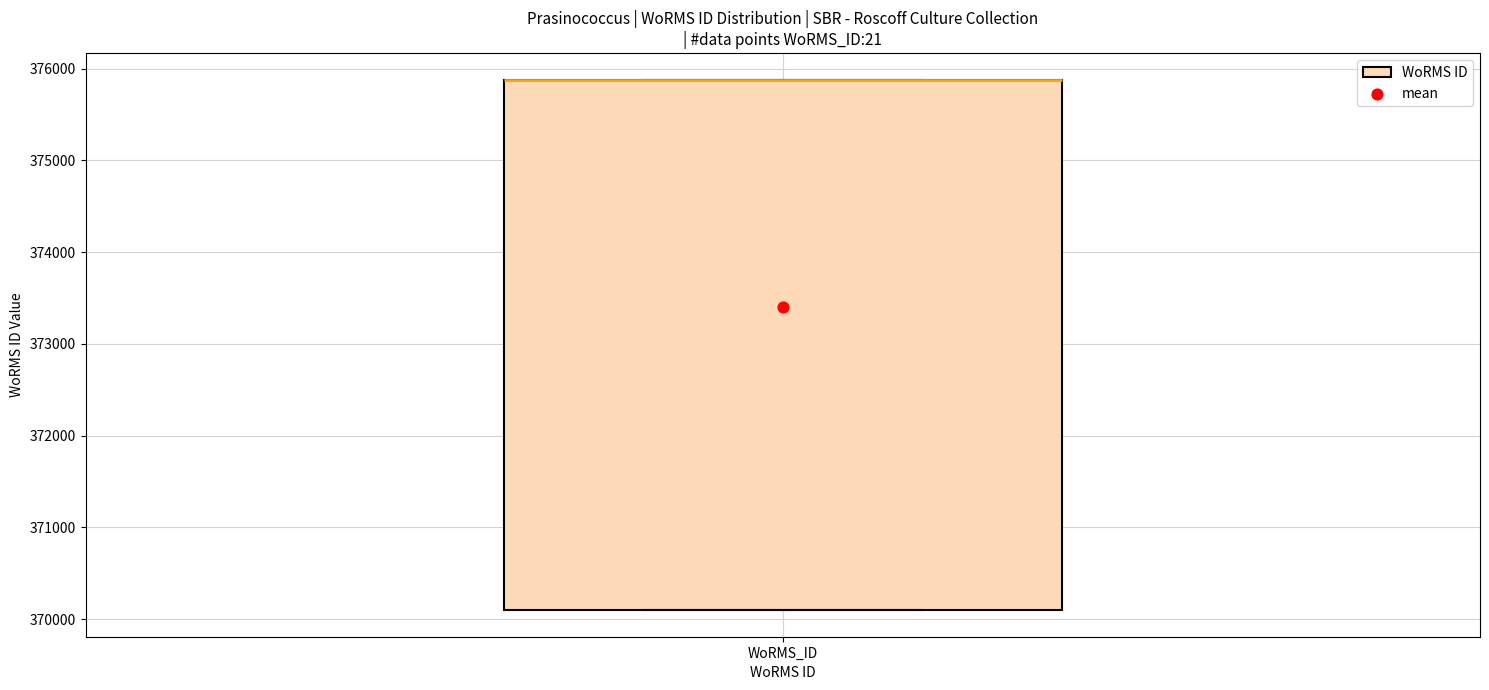

Where is the lower edge of the box for WoRMS_ID on the y-axis? The values are not printed on the chart, so give them approximately, as read against the axis.

370100